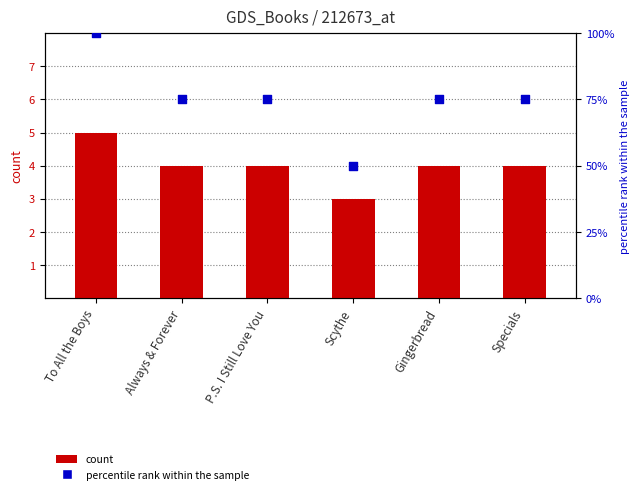

Which series has the largest total across all categories?

percentile rank within the sample